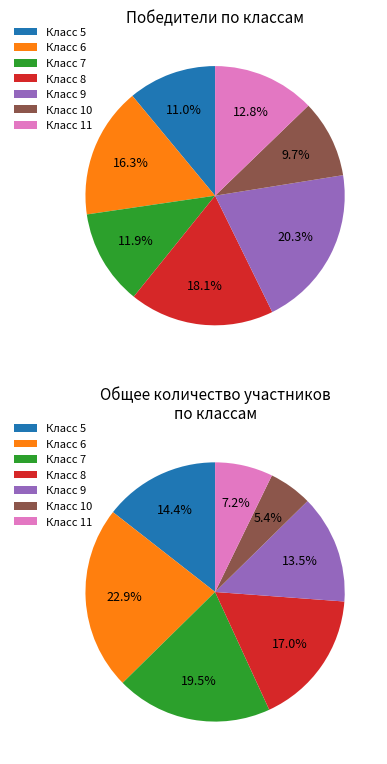

What portion of the pie excludes 5?

89.0%